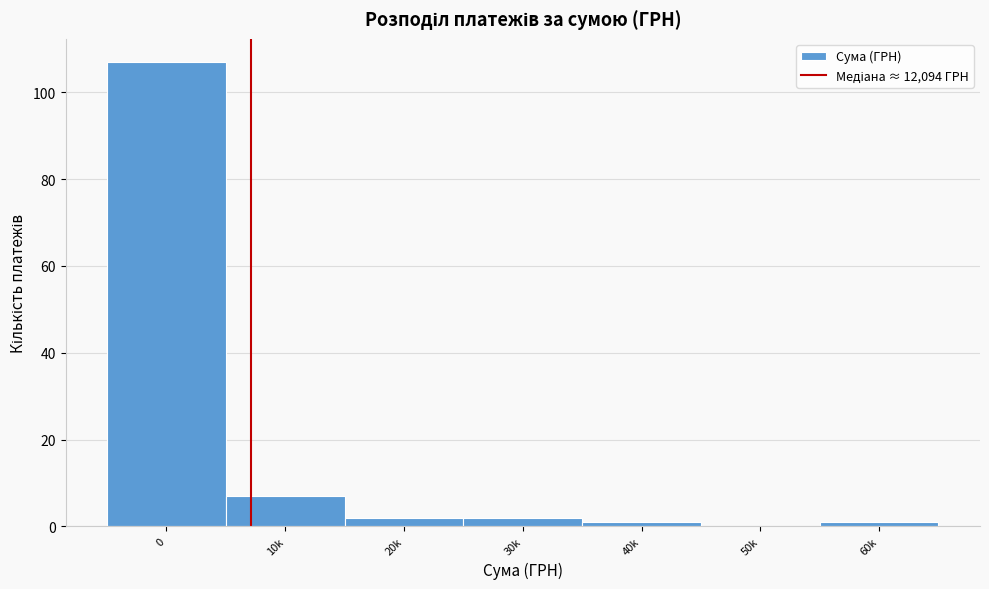

Reading left to right, extract all data points from this chart.

0=107	10k=7	20k=2	30k=2	40k=1	50k=0	60k=1